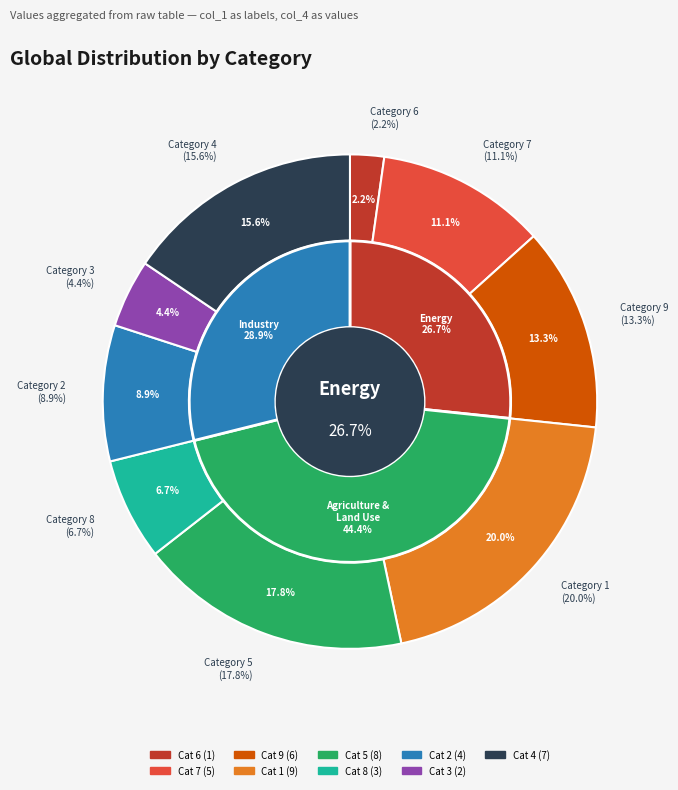

Between 2 and 4, which is larger?

4